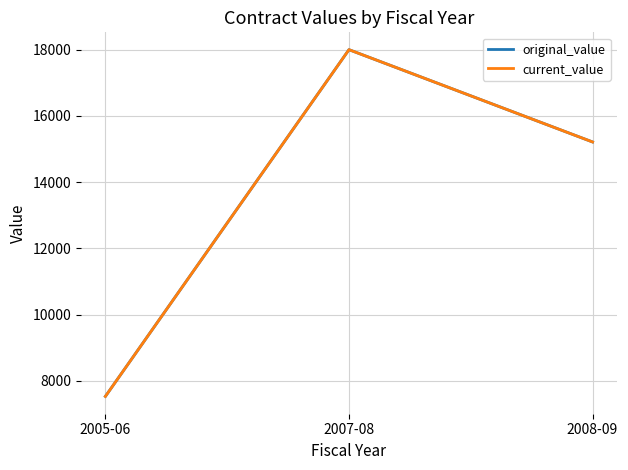

What is the label of the 2nd point from the left?

2007-08